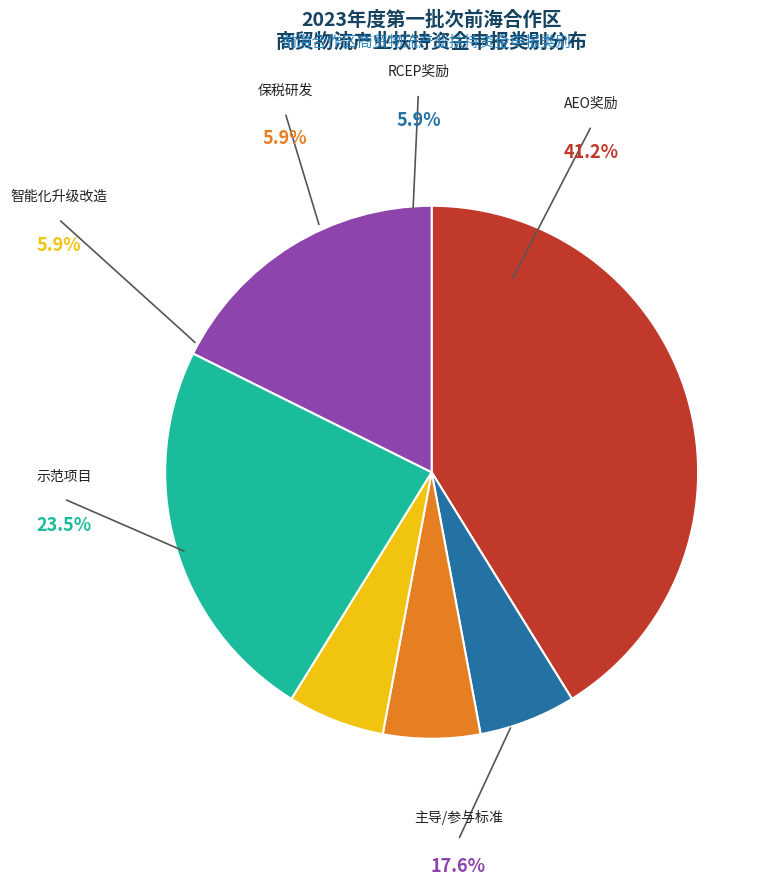

Does any single category account for the majority?

No